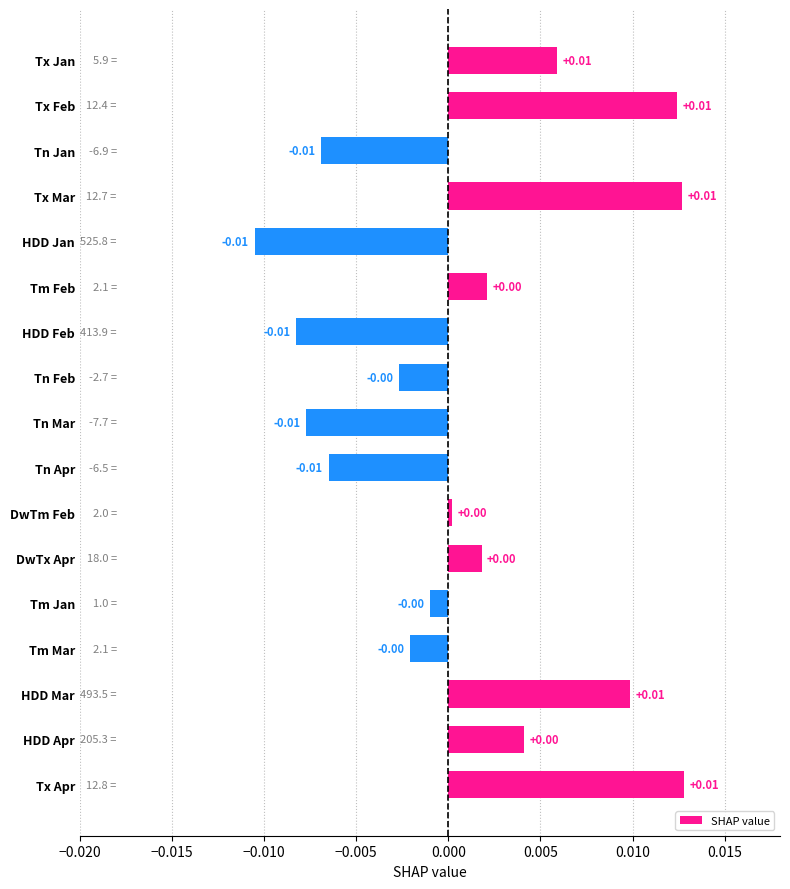

How many data points does each series have?

17